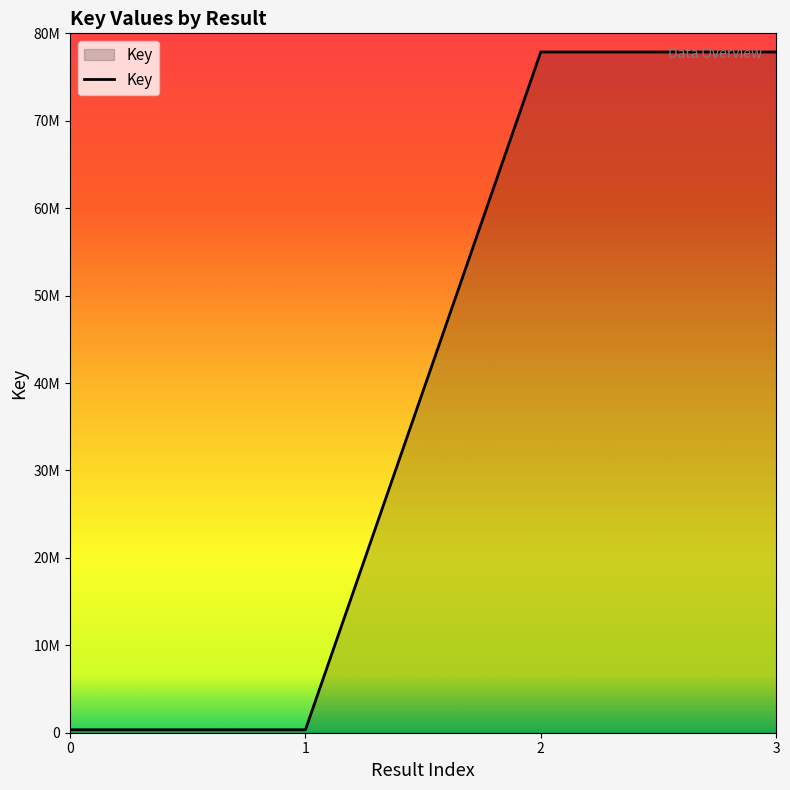

What is the average value?

39101860